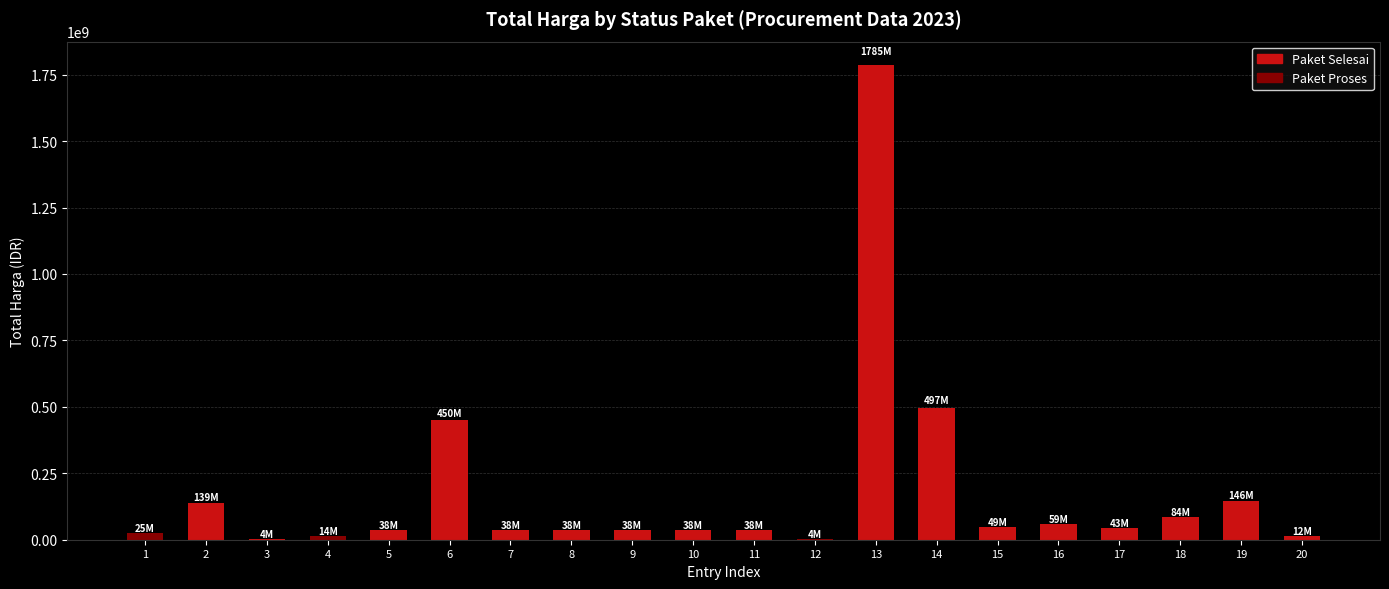

What is the minimum value shown in the chart?

4000000